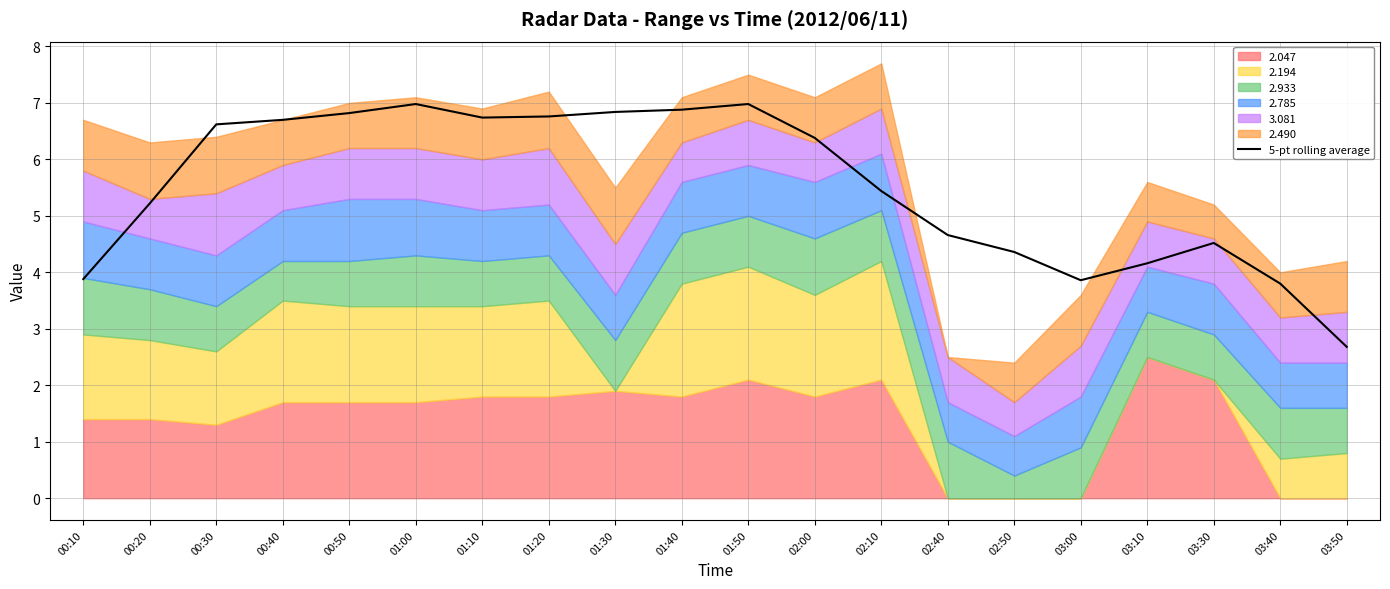

Between 02:00 and 01:50, which is larger?

01:50